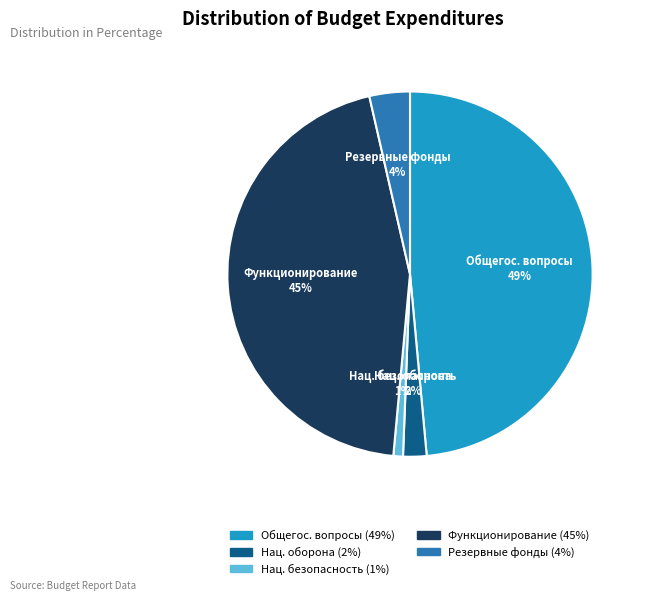

Is there any slice that represents more than half of the pie?

No